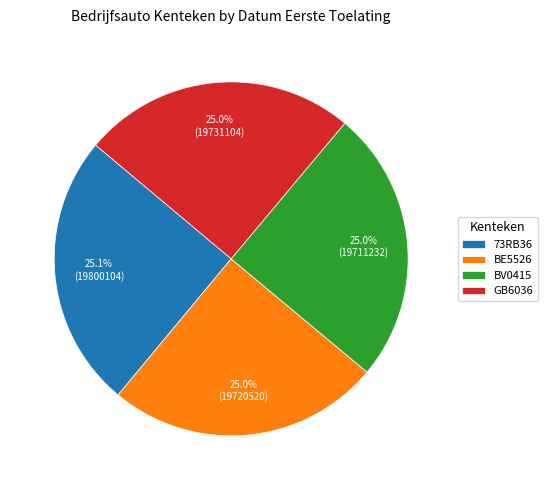

Approximately how many times larger is the value at BV0415 compared to GB6036?

1.0